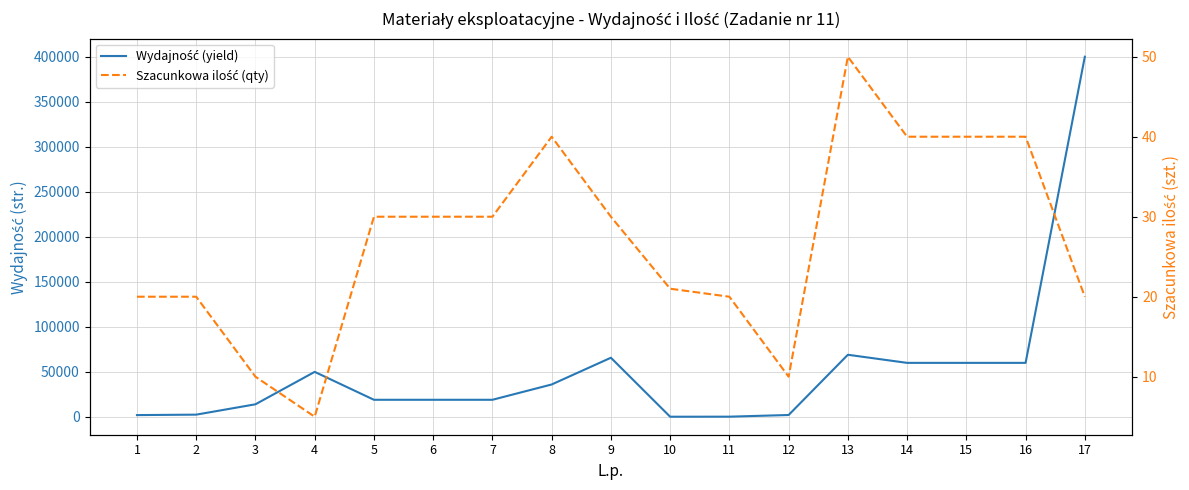

Where is the first local maximum for Szacunkowa ilość (qty)?

8